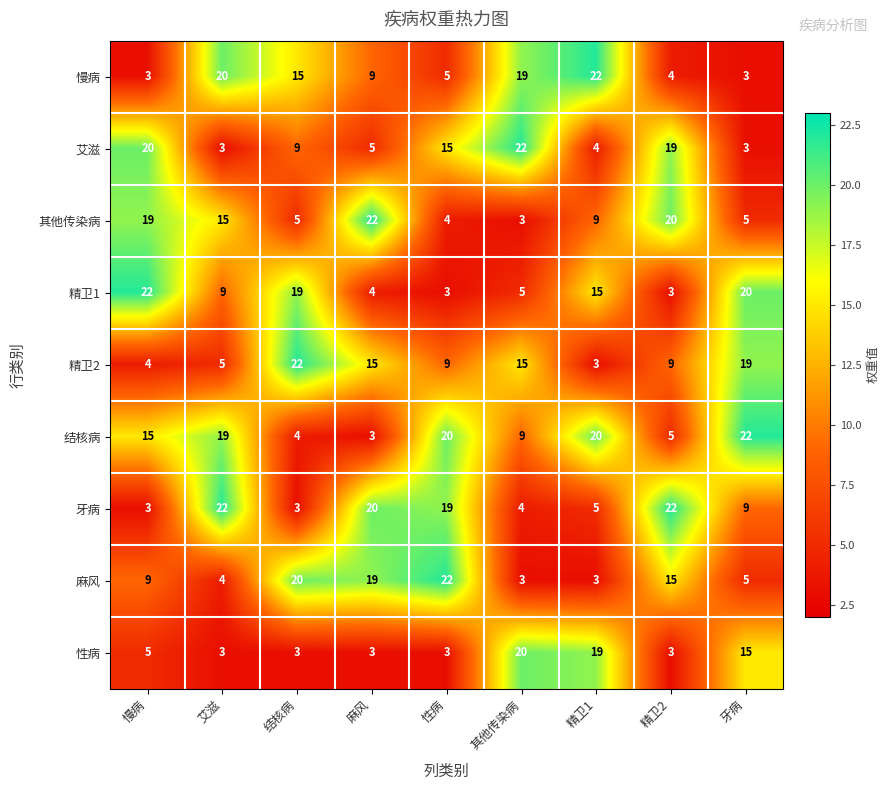

What is the sum of all 精卫2 values?

101